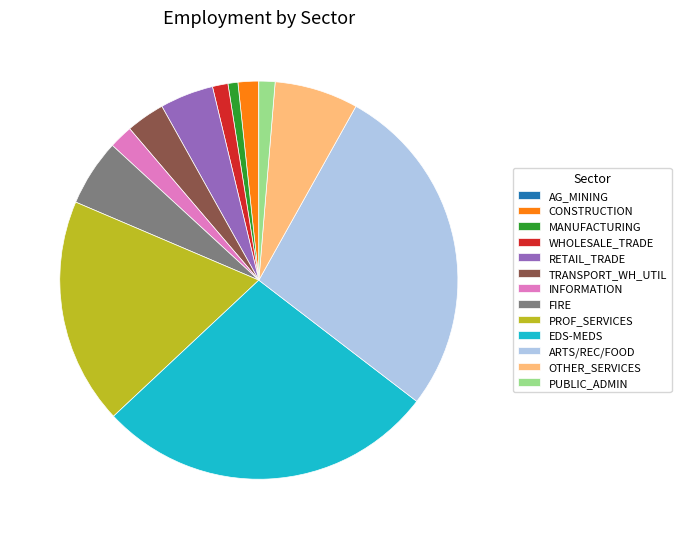

Which has a higher value, INFORMATION or TRANSPORT_WH_UTIL?

TRANSPORT_WH_UTIL